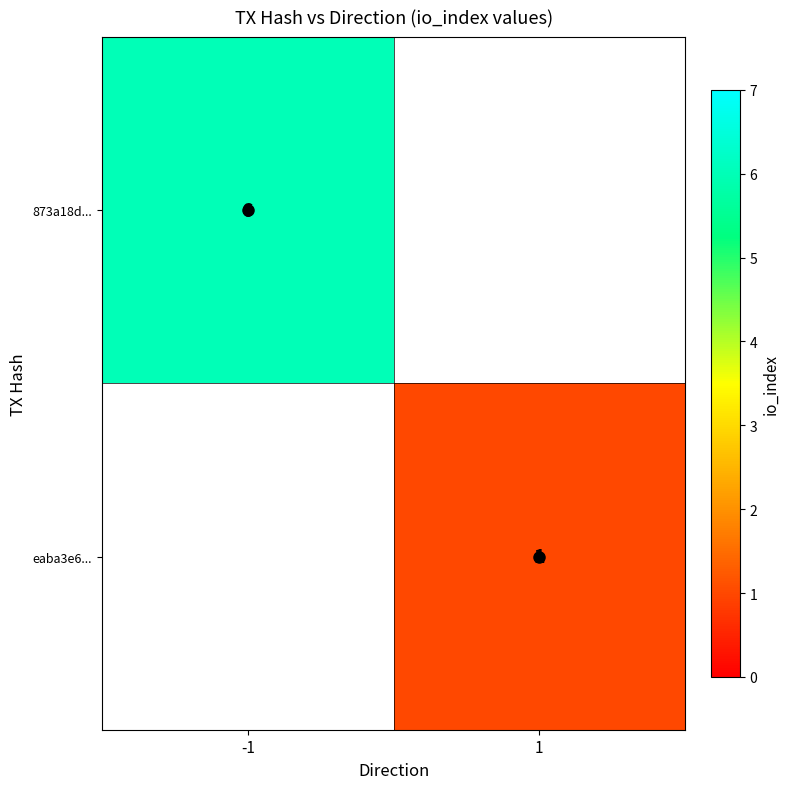

Is it true that eaba3e6... equals 1.0 at 1?

True